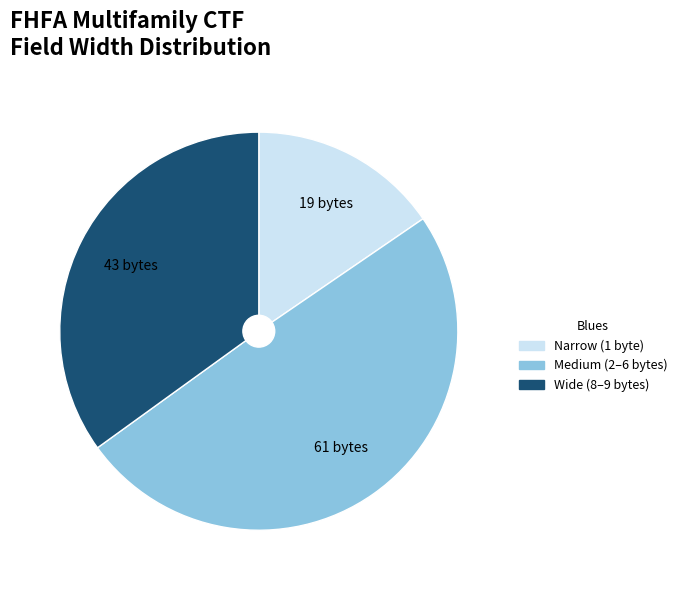

Which slice is the smallest?

Narrow (1 byte)